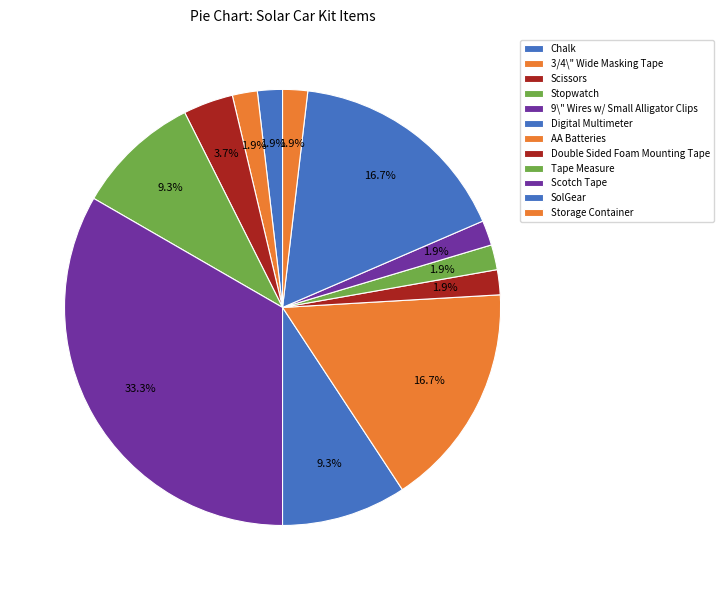

What percentage is the 9\" Wires w/ Small Alligator Clips slice, to the nearest percent?

33%